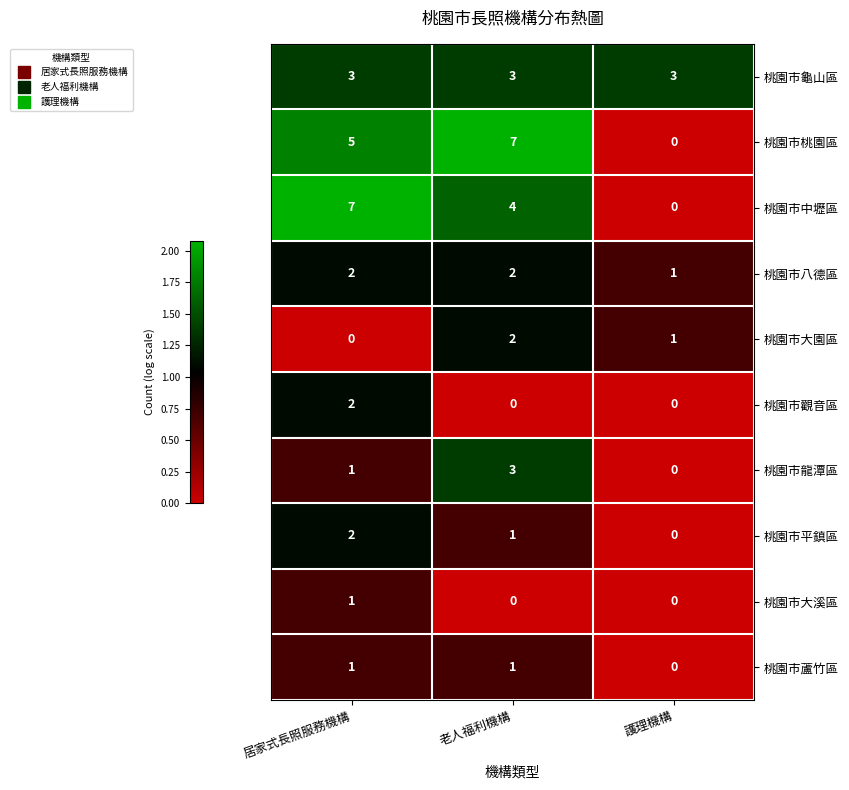

At which category is the sum across all series the highest?

居家式長照服務機構